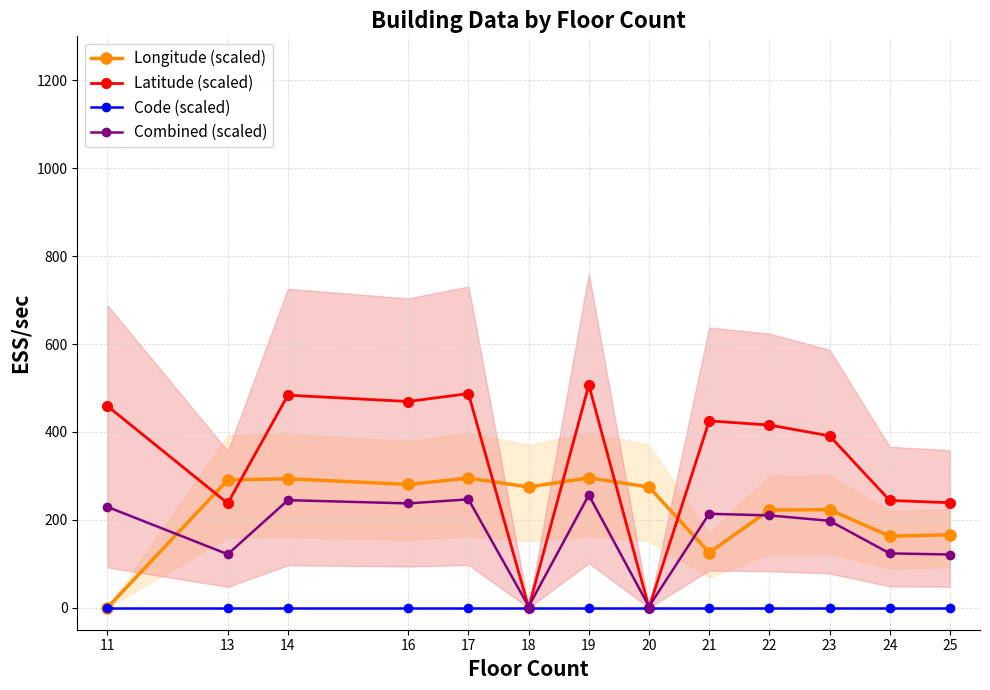

How many intersections are there between Combined (scaled) and Longitude (scaled)?

3